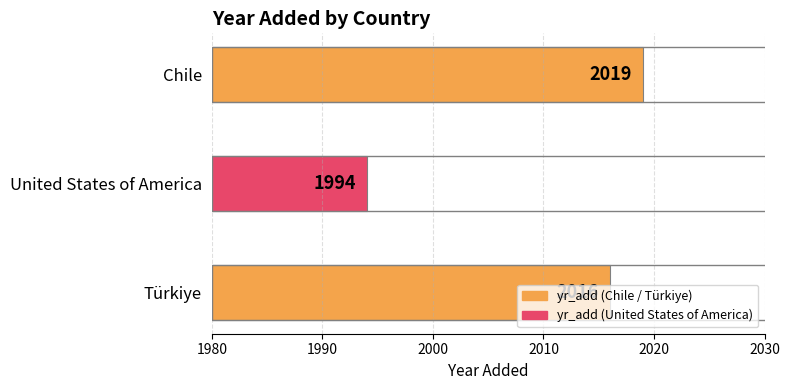

Count the values in the range 1994 to 2019.

3